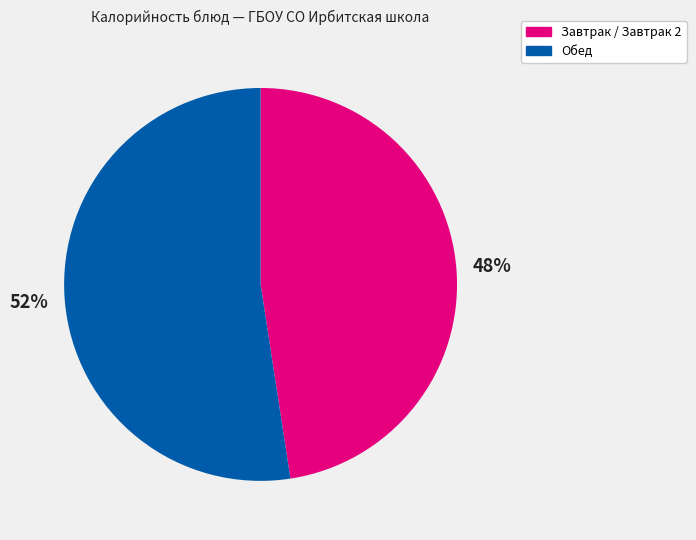

Does any single category account for the majority?

Yes